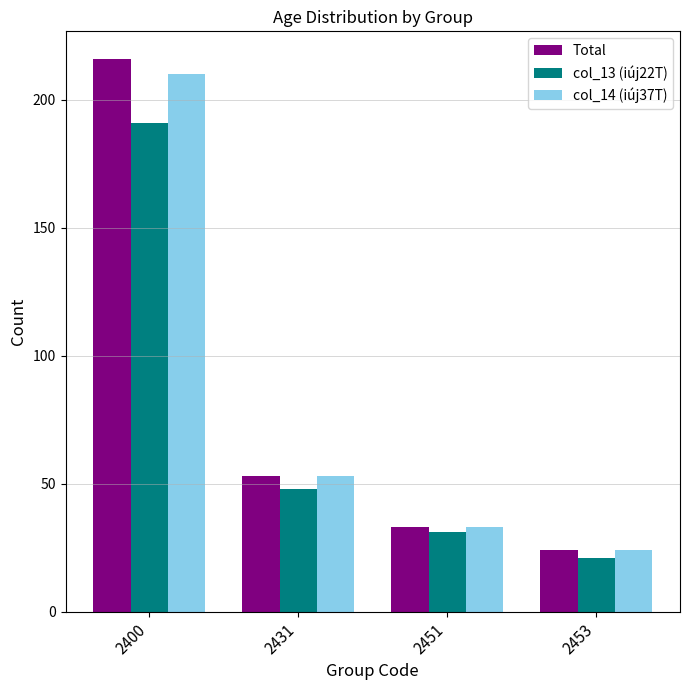

What is the lowest value of the col_13 (iúj22T) series?

21